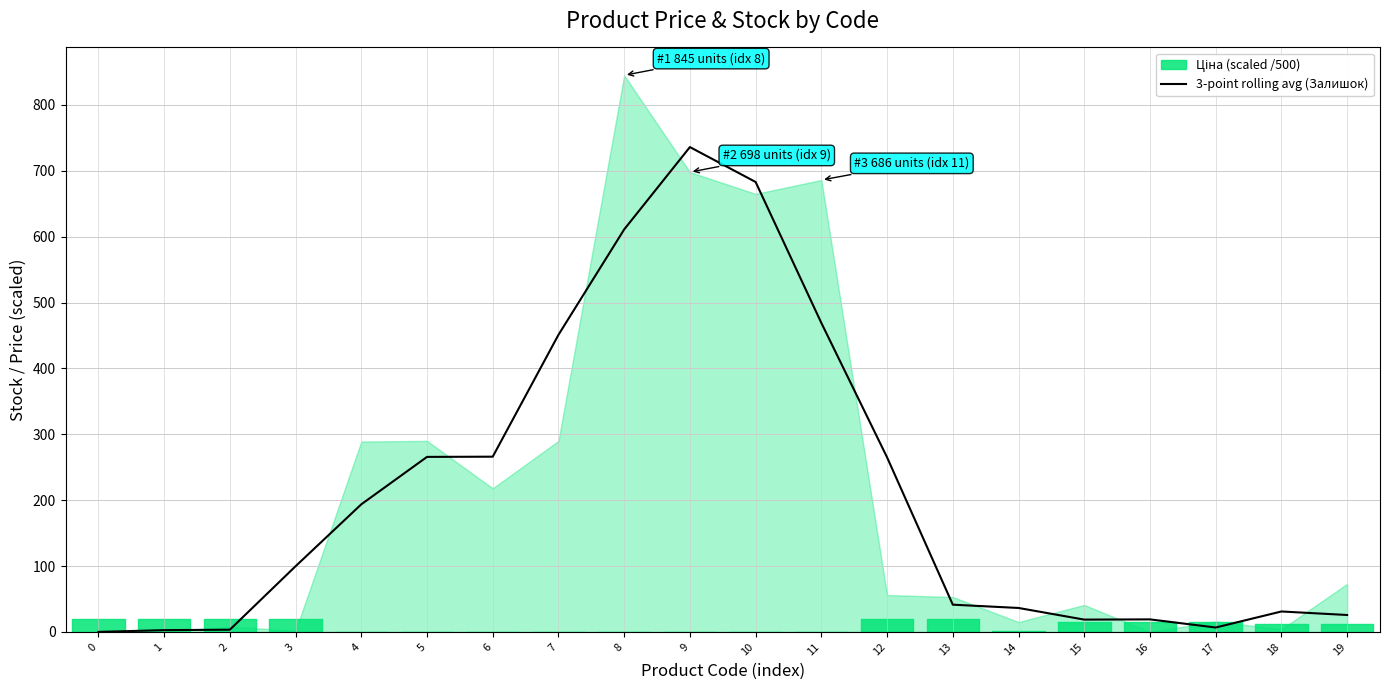

Rank the categories by value from highest to lowest.

9, 10, 8, 11, 7, 6, 5, 12, 4, 3, 13, 14, 18, 19, 16, 15, 17, 2, 1, 0